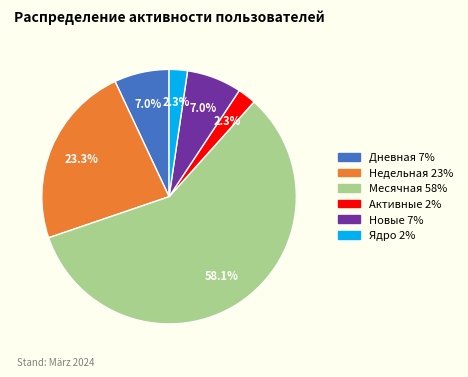

What percentage is the Новые slice, to the nearest percent?

7%